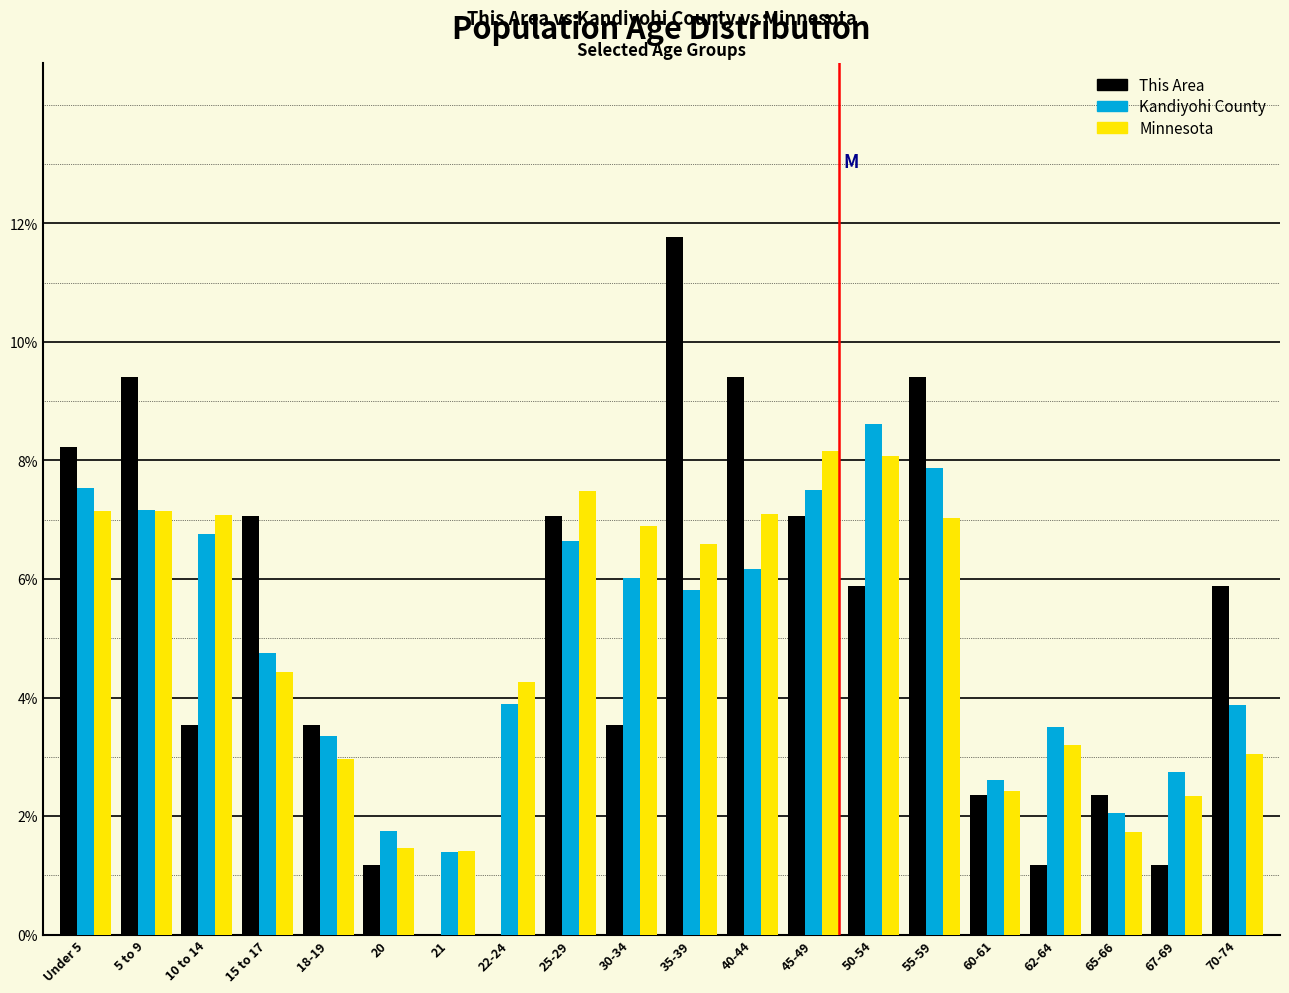

What is the highest value of the Minnesota series?

8.2